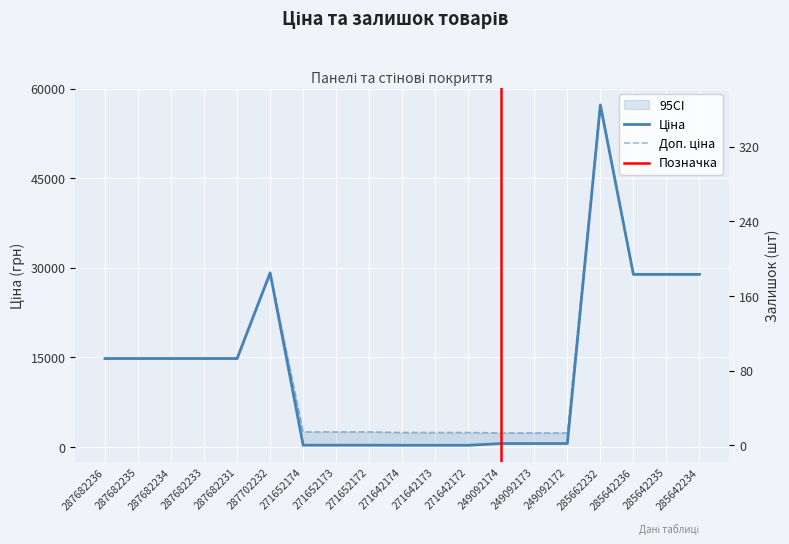

What is the difference between the maximum and minimum values in the Залишок series?

365.0